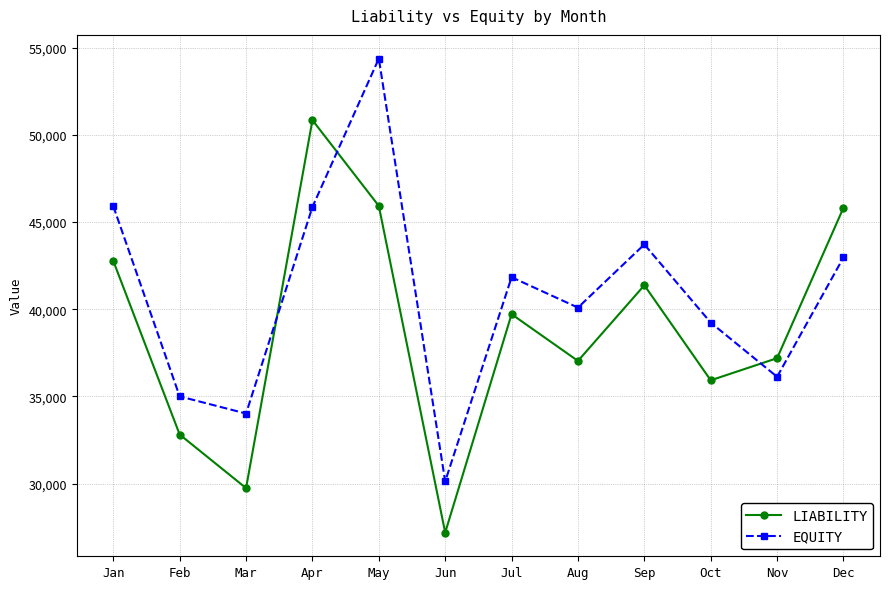

Where is the first local maximum for EQUITY?

May